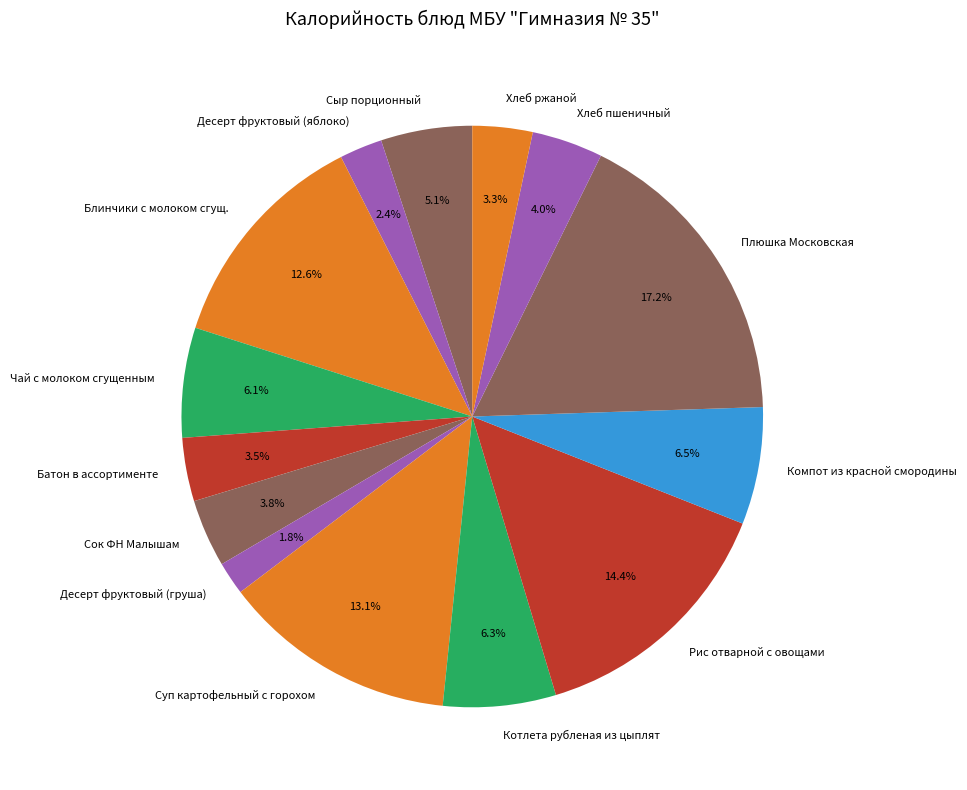

The Суп картофельный с горохом slice represents 26% of the pie. True or false?

False